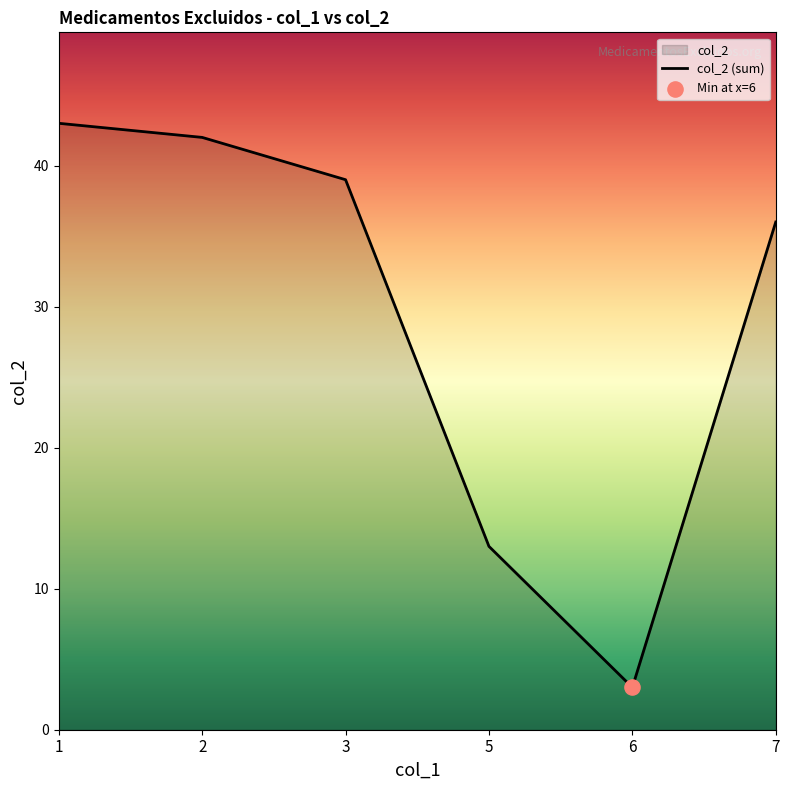

What is the ratio of the value at 6 to the value at 3?

0.1